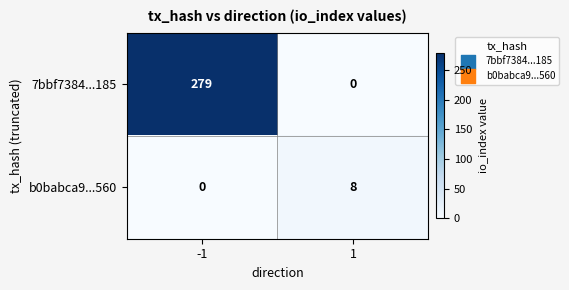

The value of b0babca9...560 at -1 is 0. True or false?

True